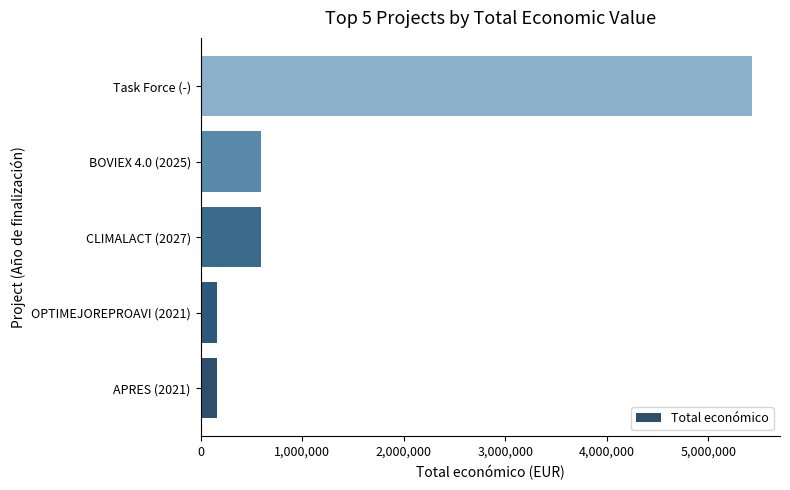

Approximately how many times larger is the value at BOVIEX 4.0 (2025) compared to CLIMALACT (2027)?

1.0